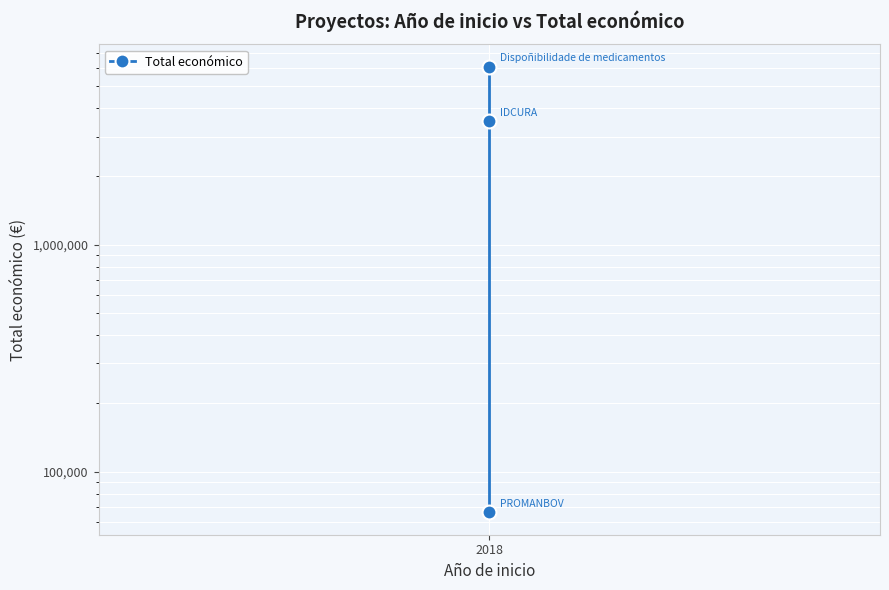

What is the sum of the values at 2 and 1?

9605176